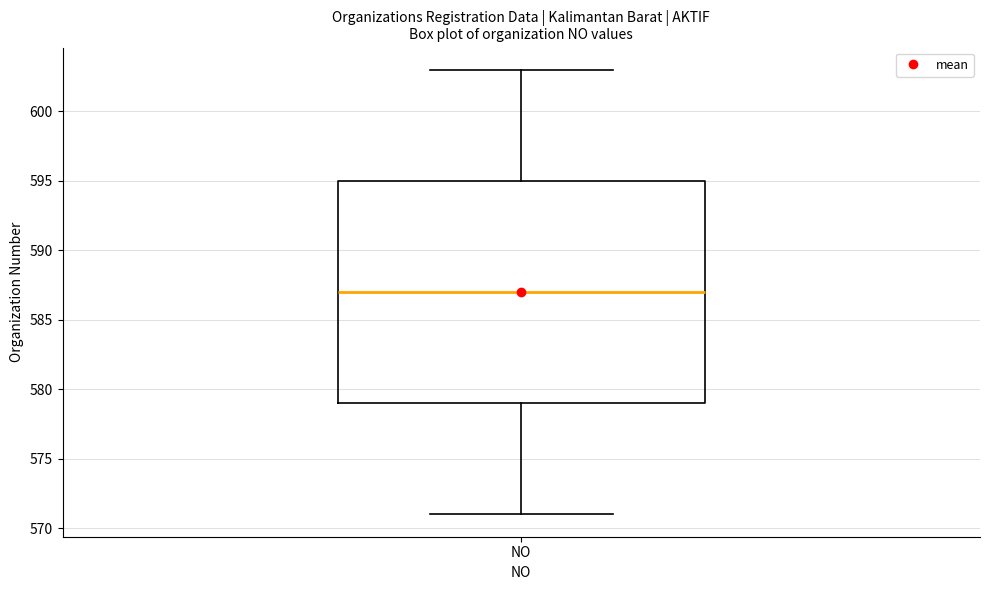

Read this box plot against the y-axis: the position of the median line, the range covered by the box, and the ends of both whiskers. The values are not printed on the chart, so give them approximately, as read against the axis.

median 587, box 579 to 595, whiskers 571 to 603